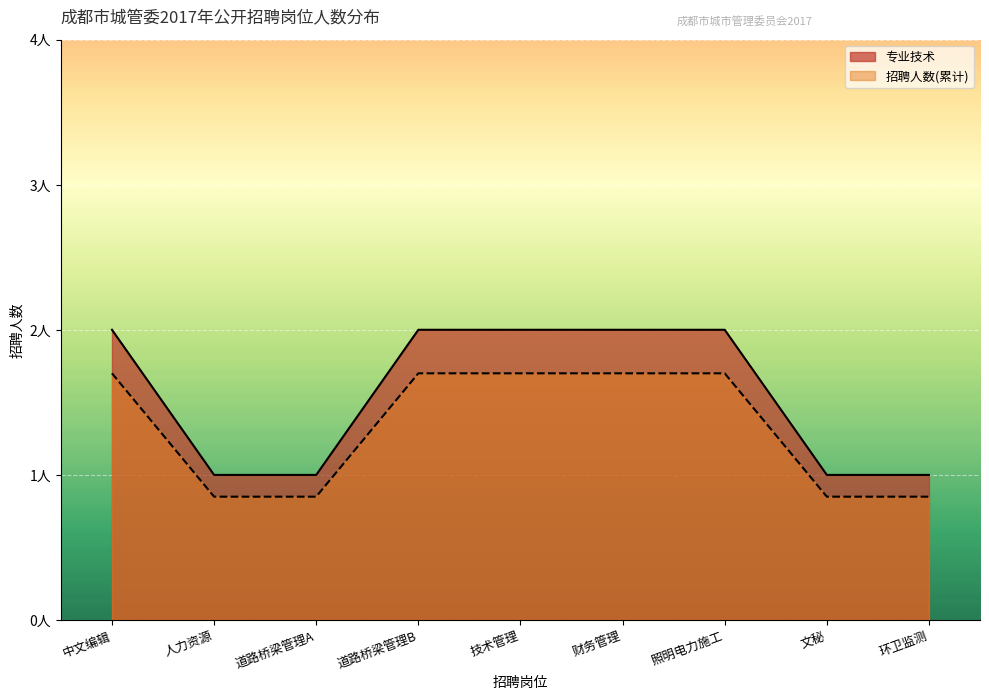

Does the chart display data point markers on the line(s)?

No